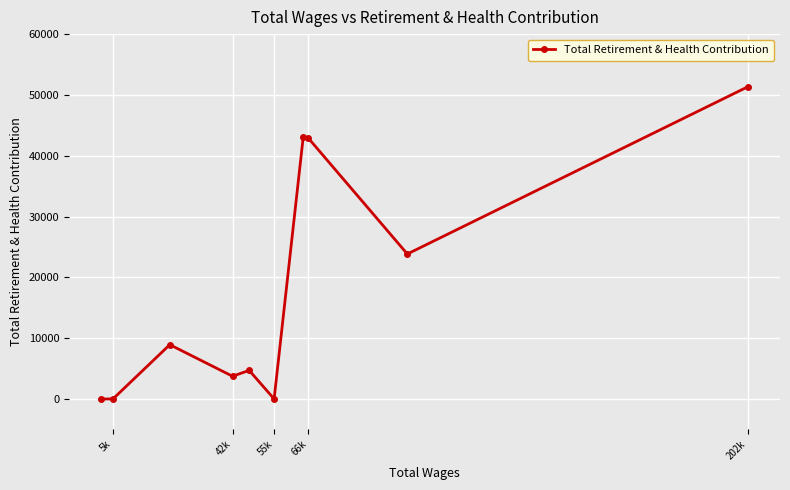

The value at 5k is 30231. True or false?

False